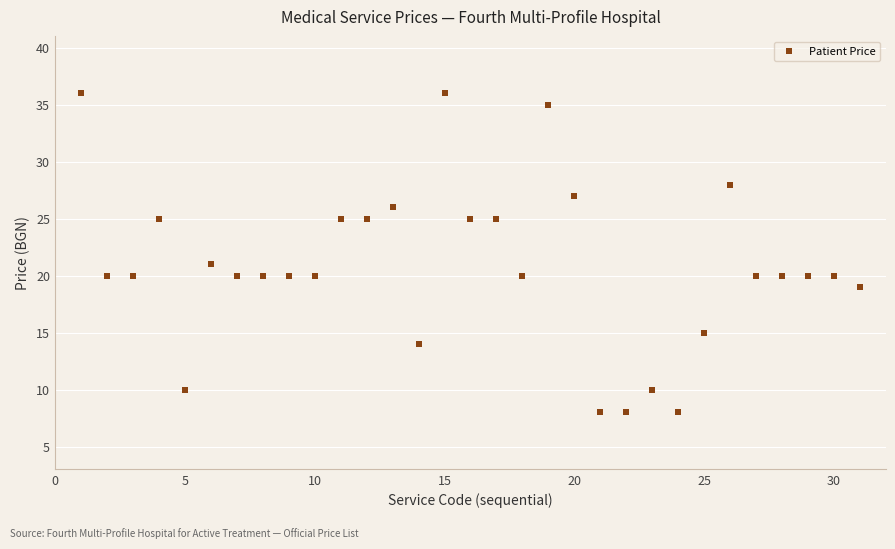

What is the range of X values (max minus min)?

30